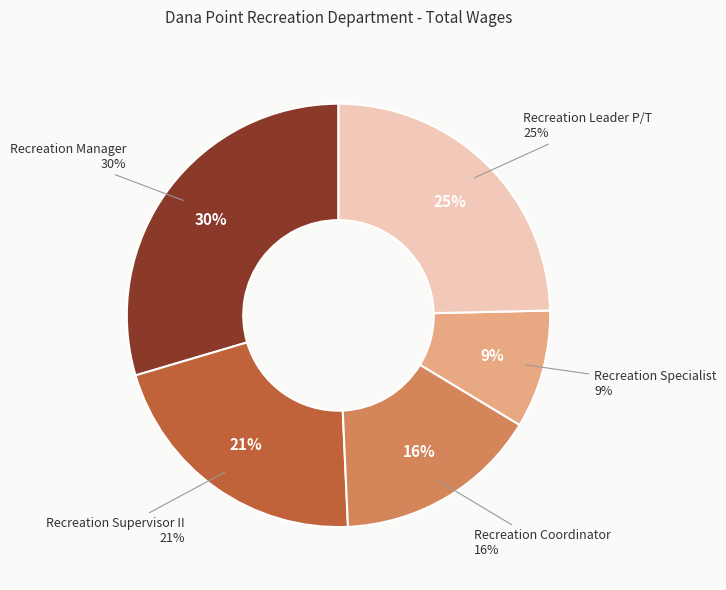

Do Recreation Leader P/T and Recreation Manager together represent more than half of the pie?

Yes